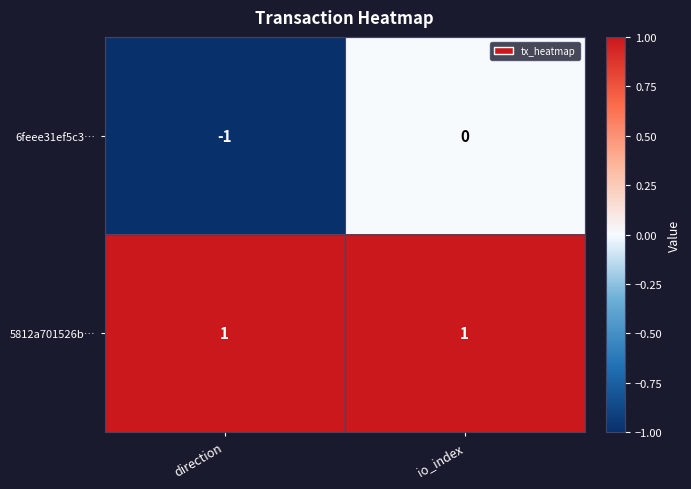

How many distinct data groups are displayed?

2